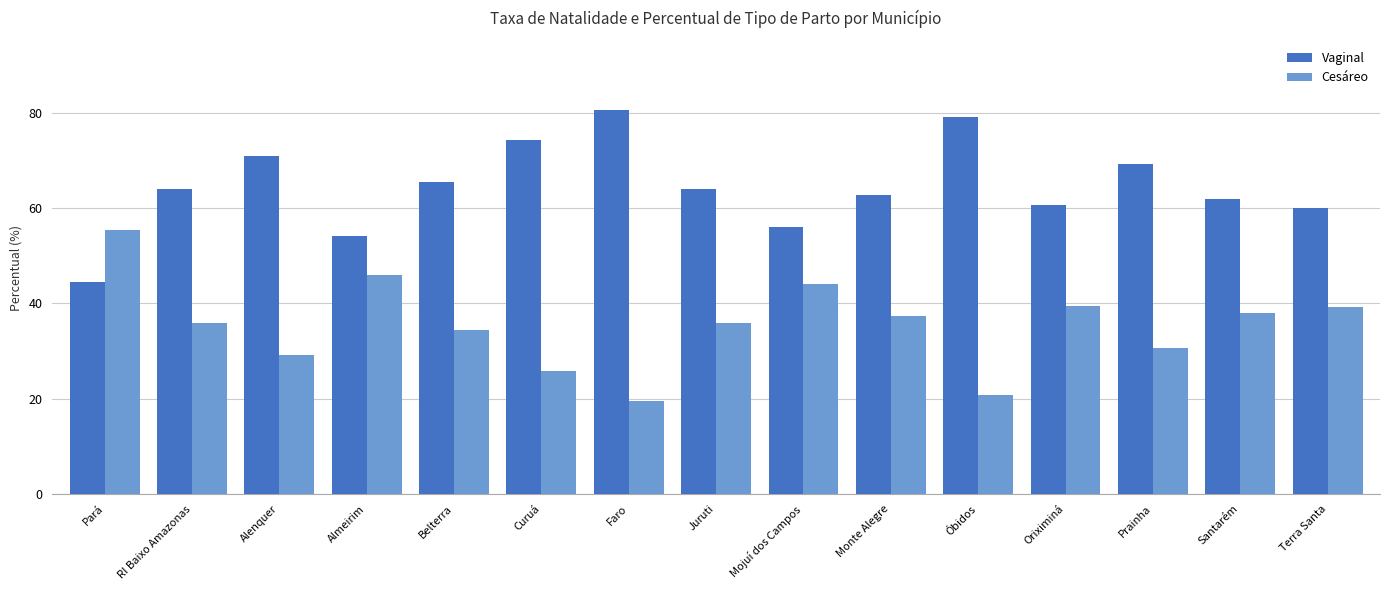

Which category has the highest value across all series?

Faro